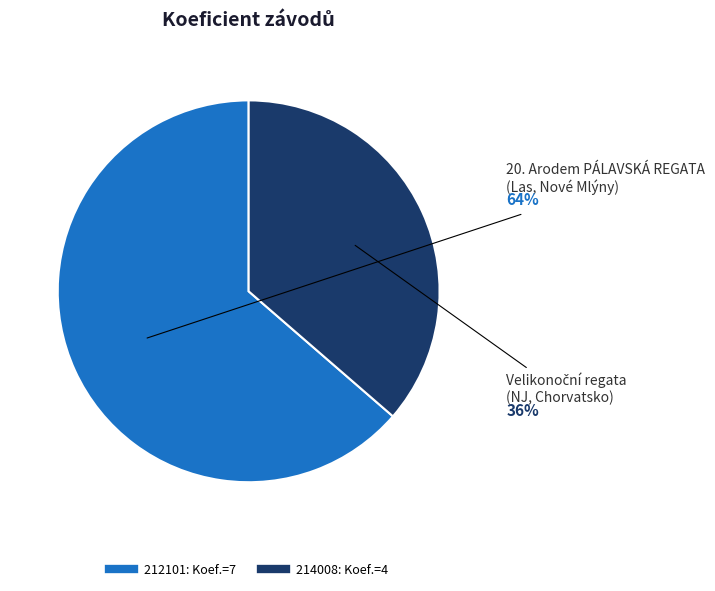

What is the ratio of the value at 214008 to the value at 212101?

0.6